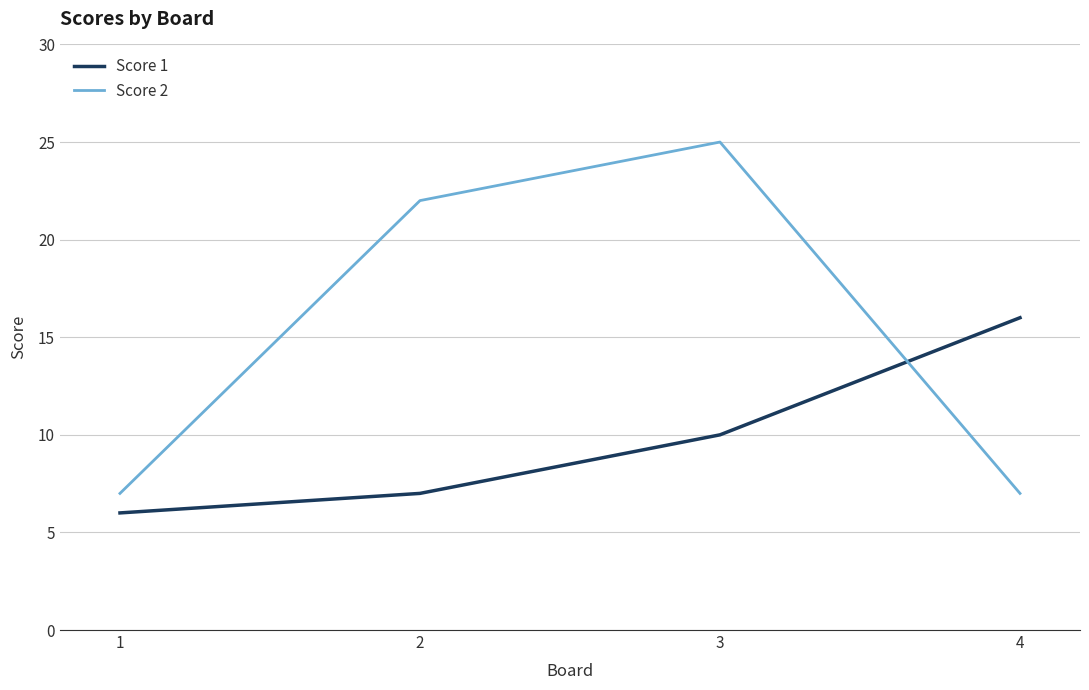

What is the difference between the maximum and minimum values in the Score 2 series?

18